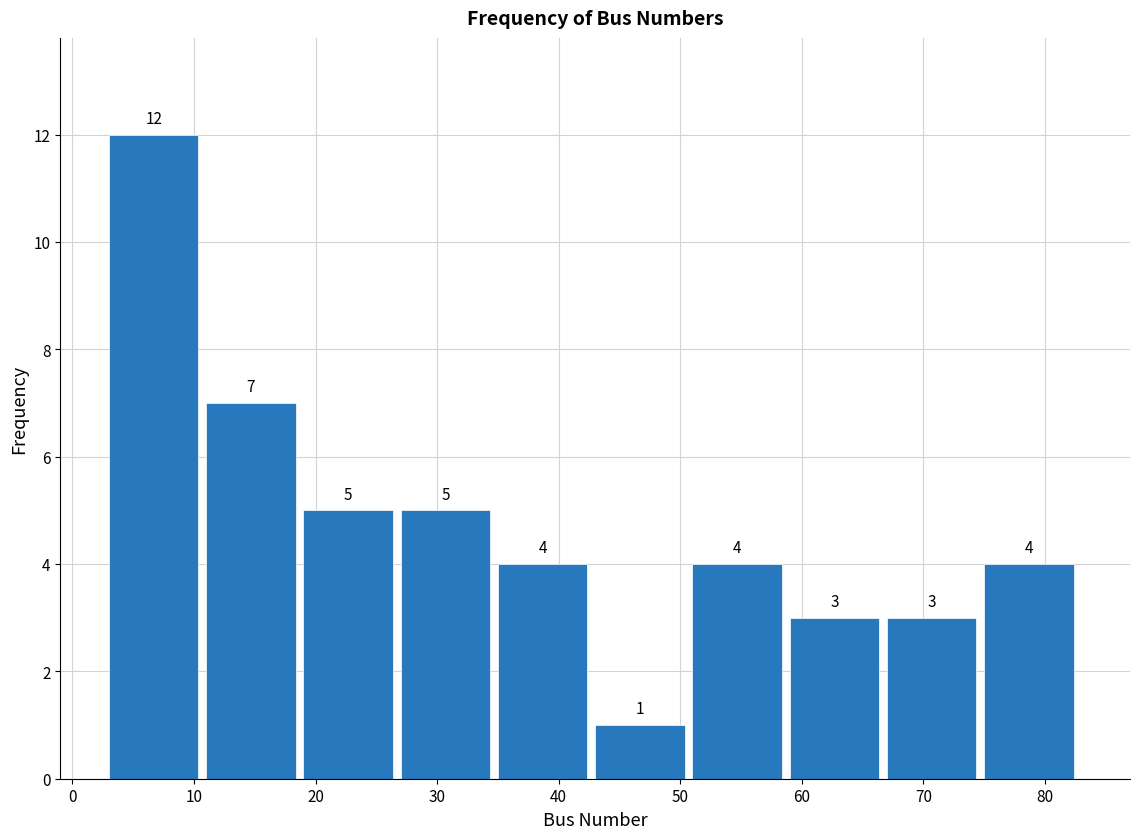

Reading left to right, transcribe this chart: for each bar, give the range it covers on the x-axis and its height.

3 to 11: 12
11 to 19: 7
19 to 27: 5
27 to 35: 5
35 to 43: 4
43 to 51: 1
51 to 59: 4
59 to 67: 3
67 to 75: 3
75 to 83: 4